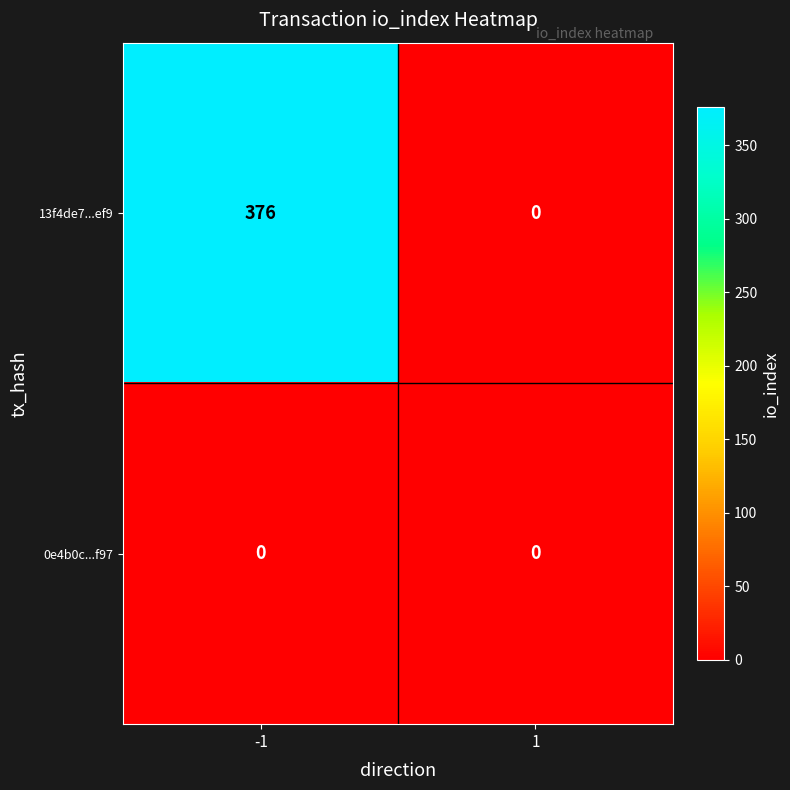

What is the highest value of the 13f4de7...ef9 series?

376